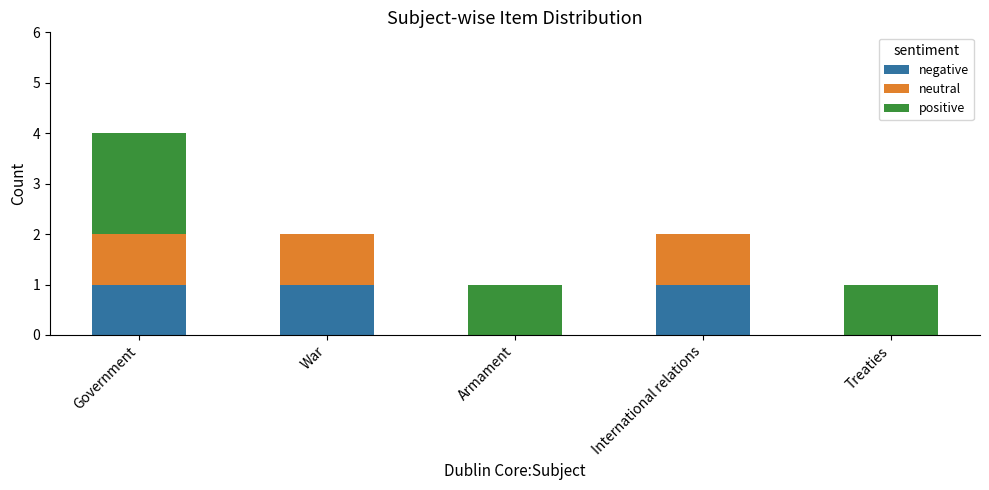

At which category is the sum across all series the highest?

Government